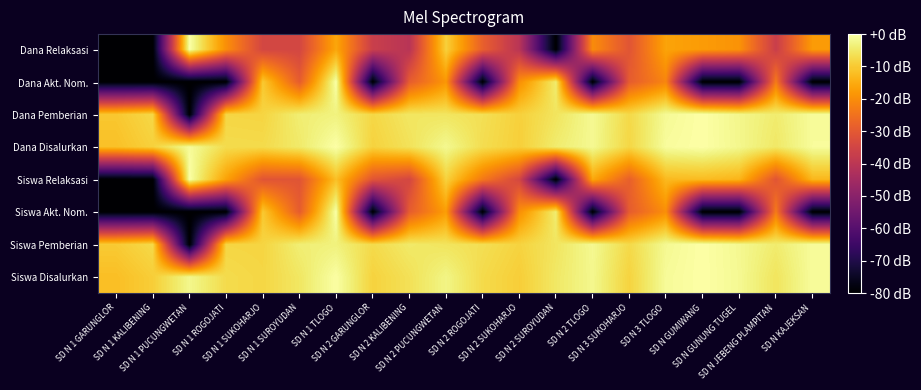

What is the smallest value displayed?

-80.0